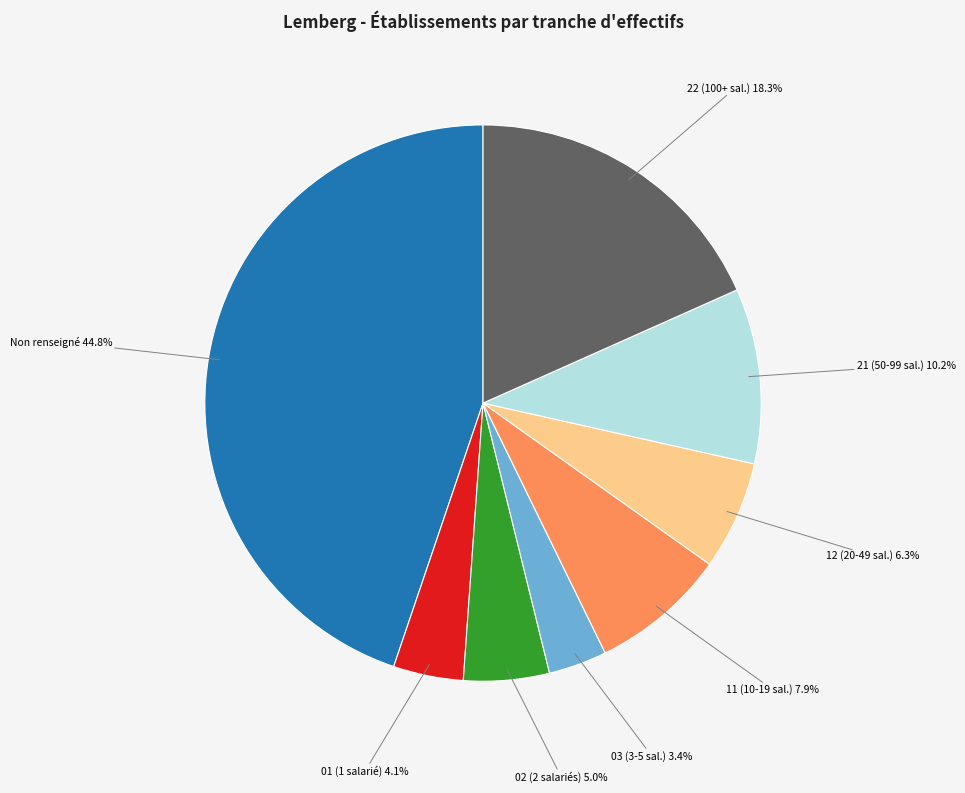

How many slices are in this pie chart?

8